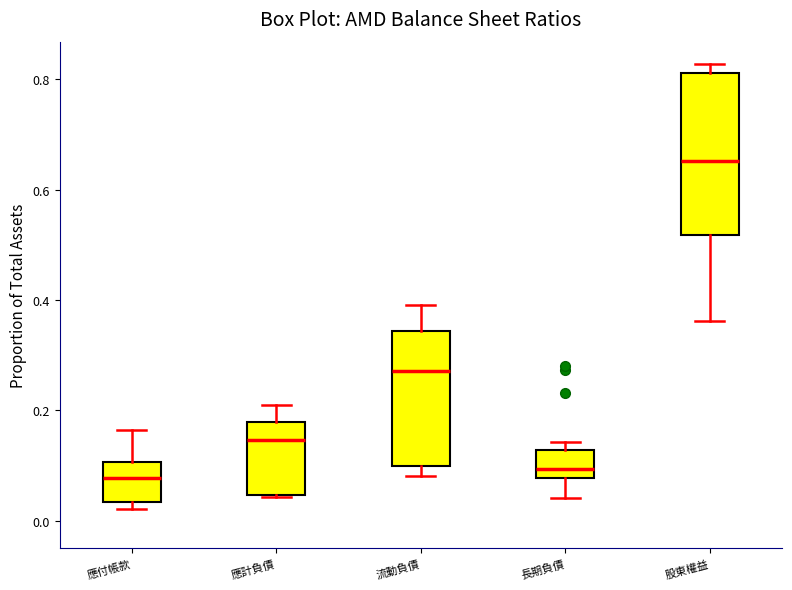

Comparing the boxes themselves (not the whiskers), which one is the tallest?

股東權益